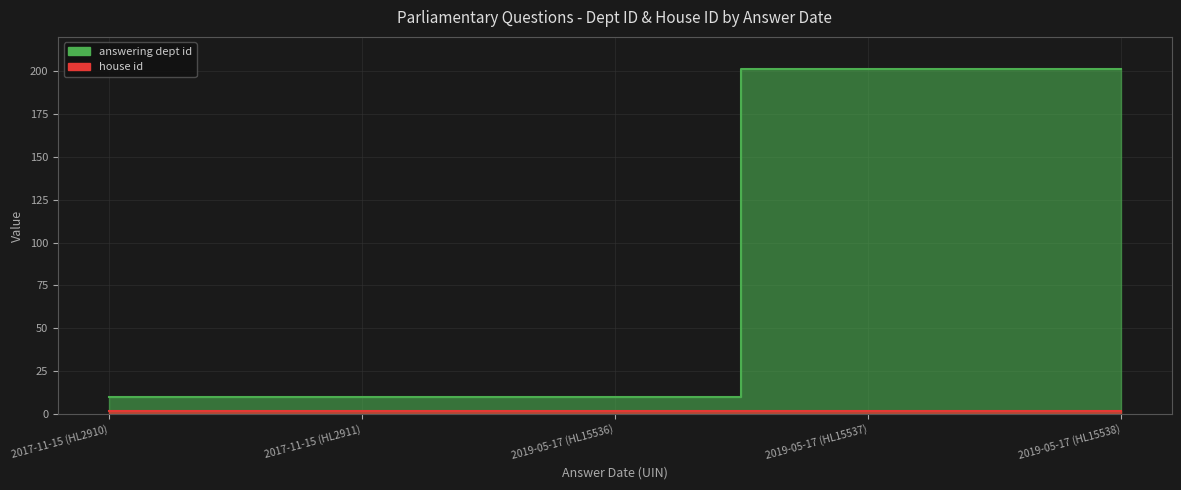

At which label is the value closest to 105?

2017-11-15 (HL2910)